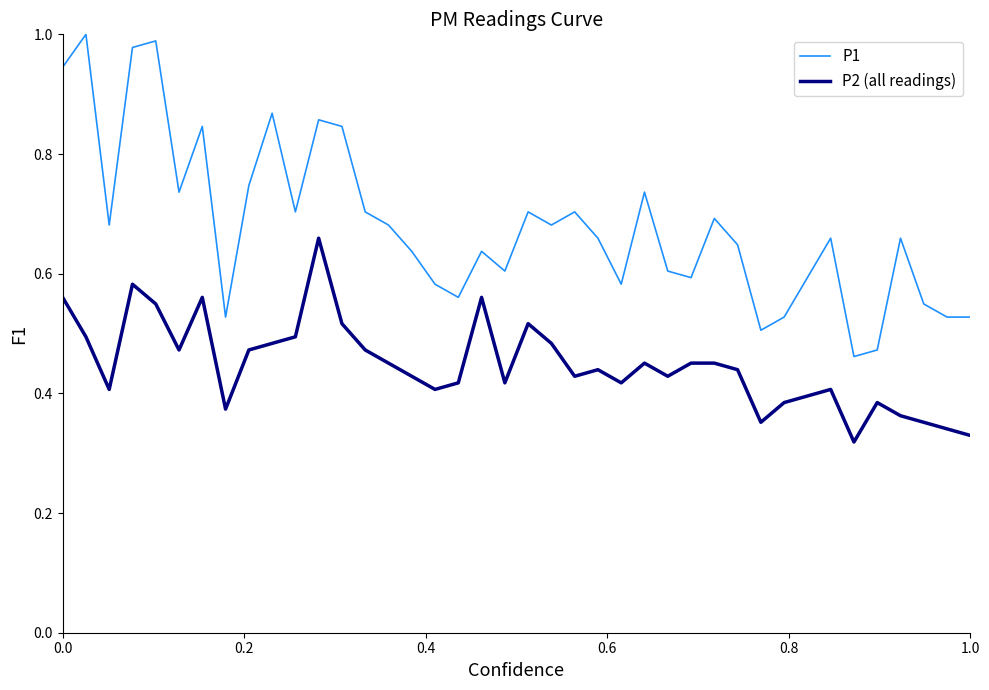

What are all the series names shown in the legend?

P1, P2 (all readings)